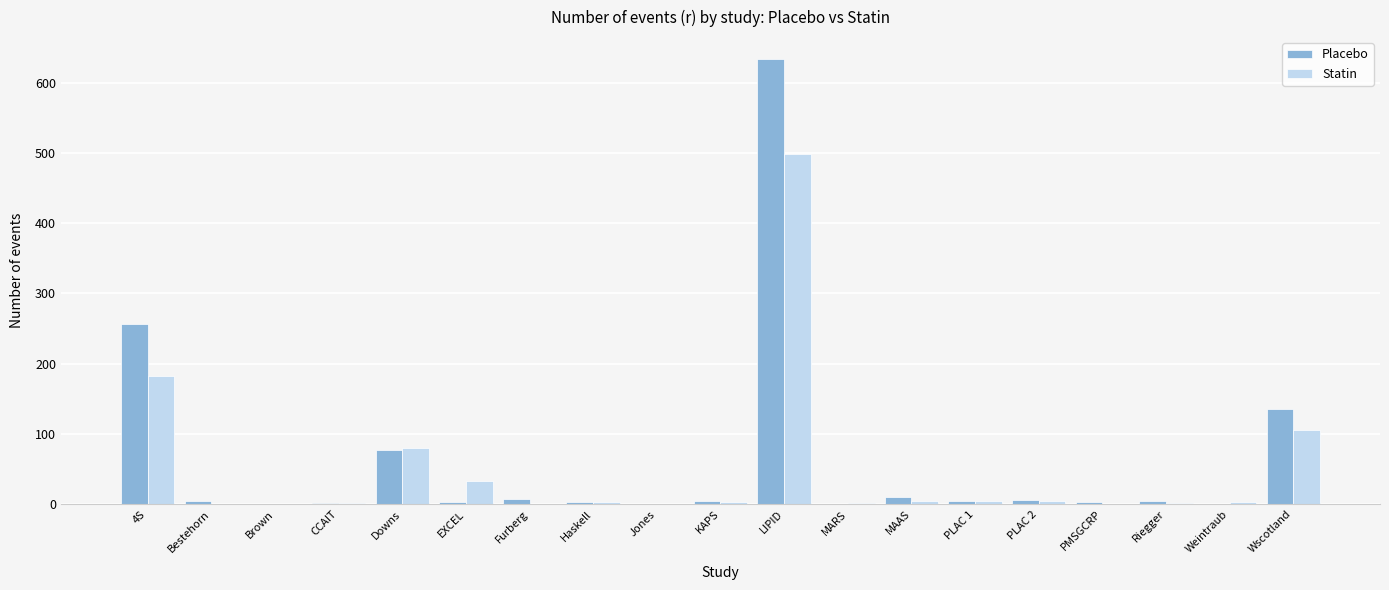

At which label is Statin closest to 249?

4S